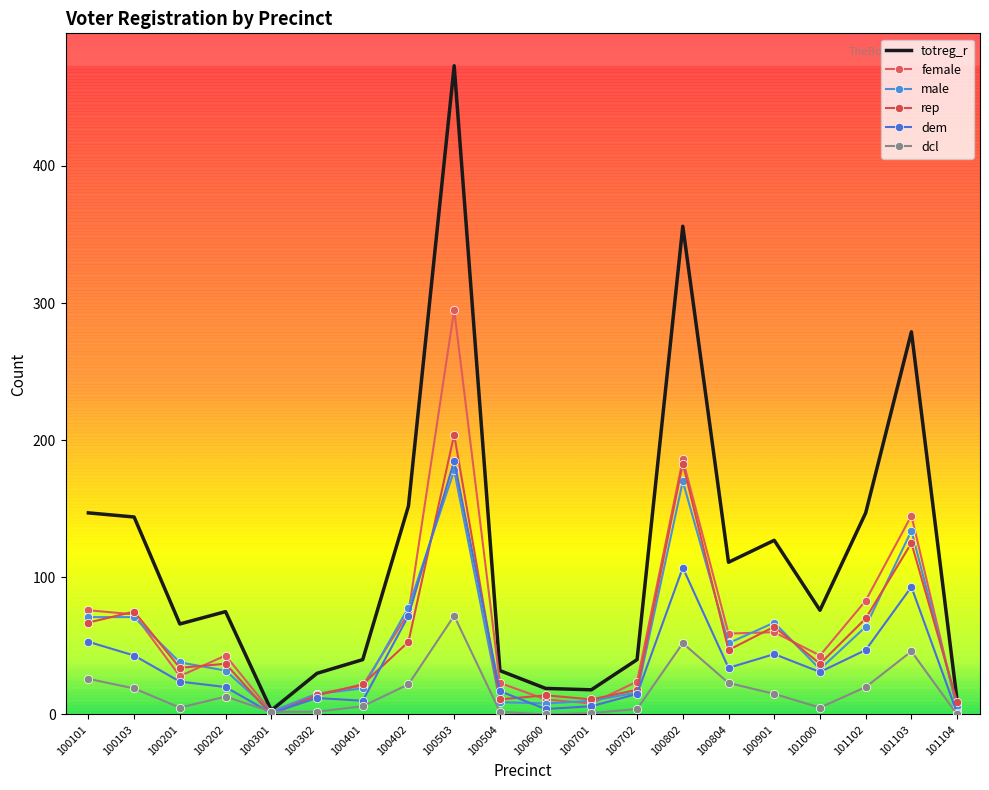

Count the number of data series in this chart.

6